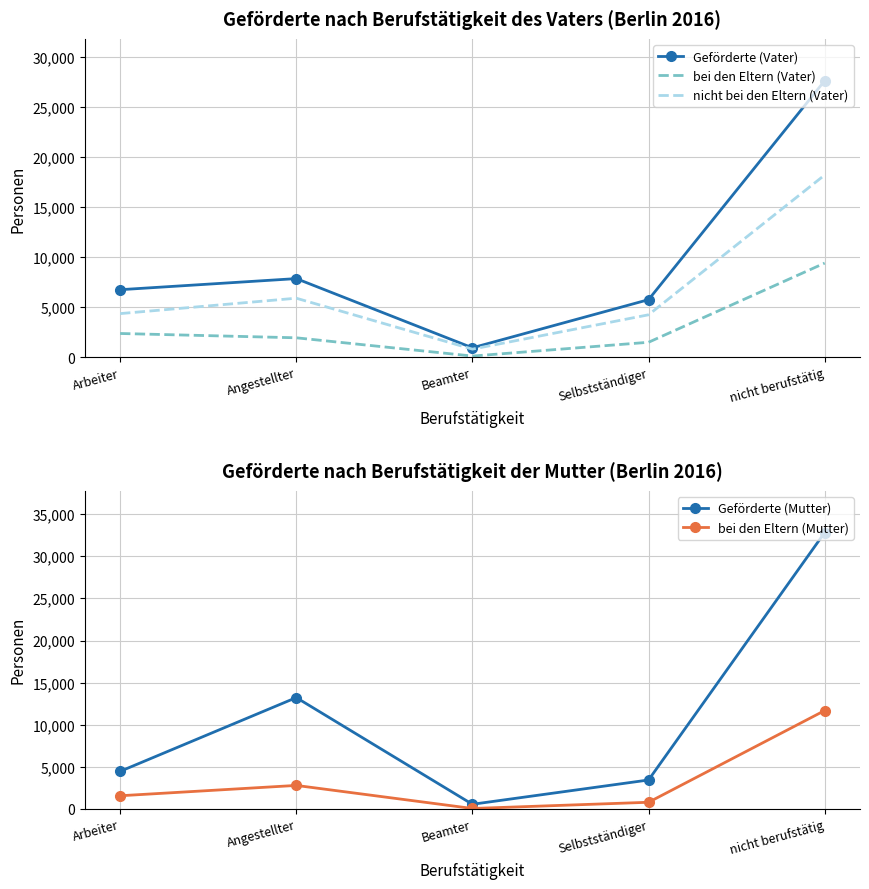

At which label does bei den Eltern (Vater) first exceed 1958?

Arbeiter